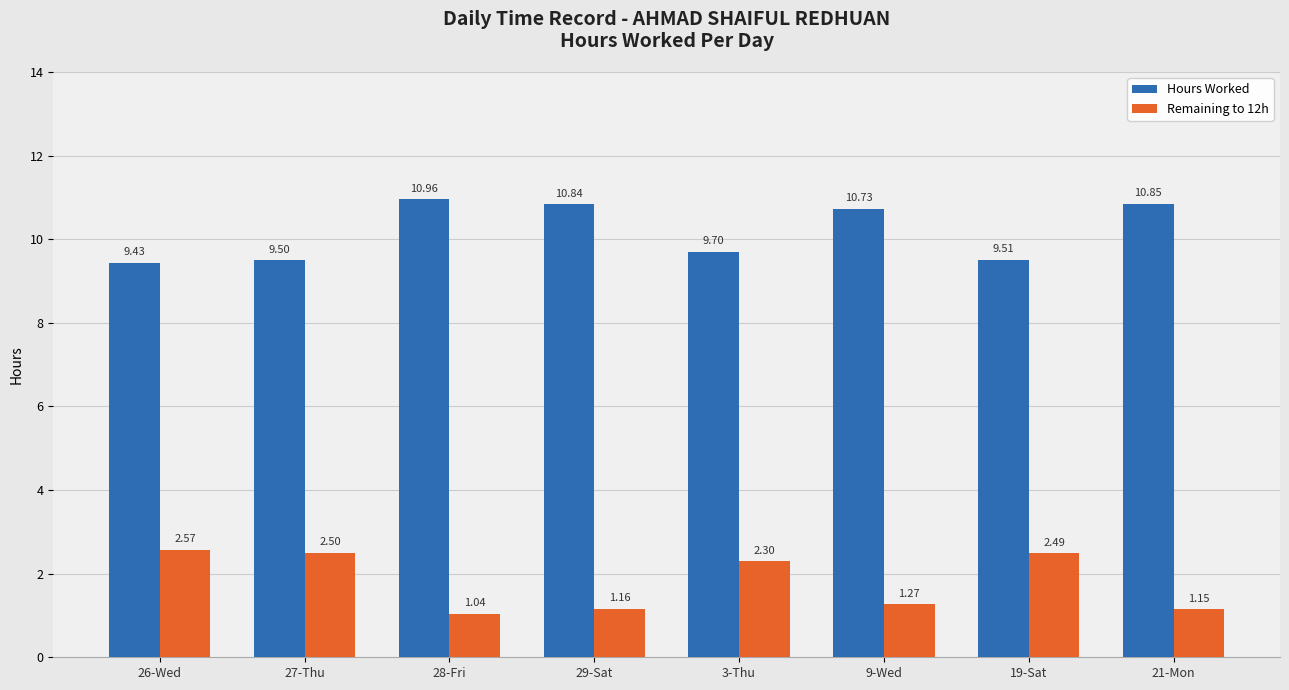

Where is Hours Worked nearest to the value 10?

3-Thu